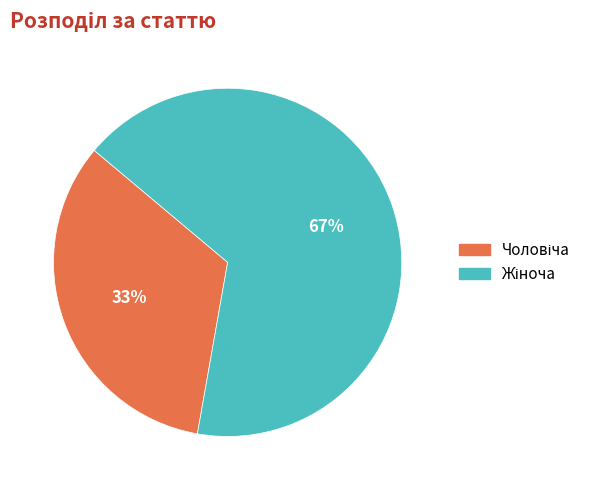

Is there a majority slice in this chart?

Yes